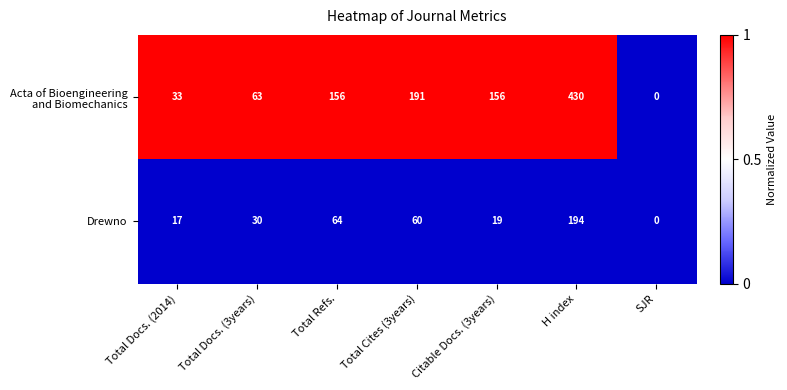

What is the highest value of the Drewno series?

194